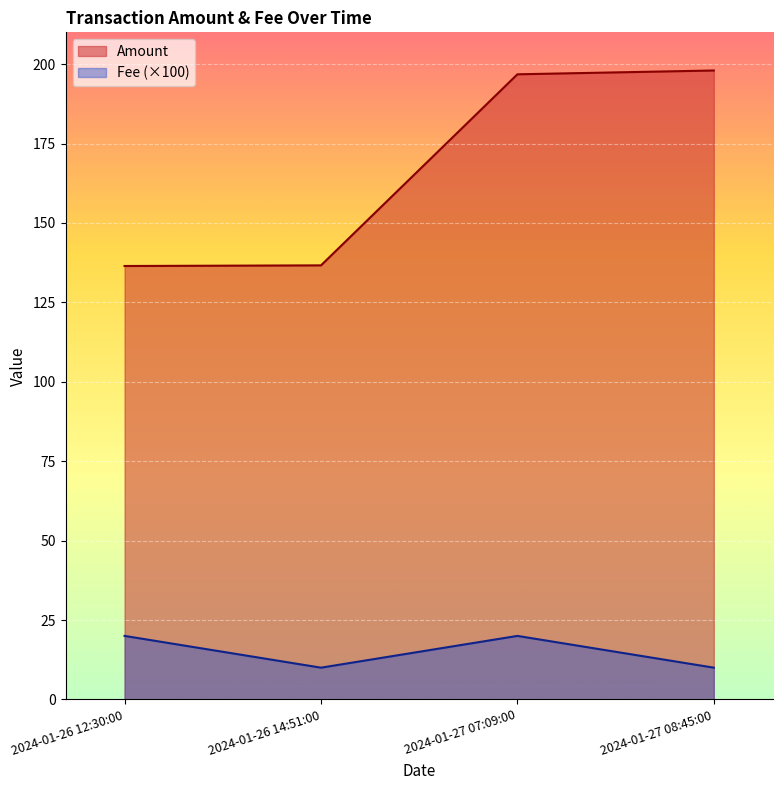

List the labels in order of Amount value, smallest first.

2024-01-26 12:30:00, 2024-01-26 14:51:00, 2024-01-27 07:09:00, 2024-01-27 08:45:00